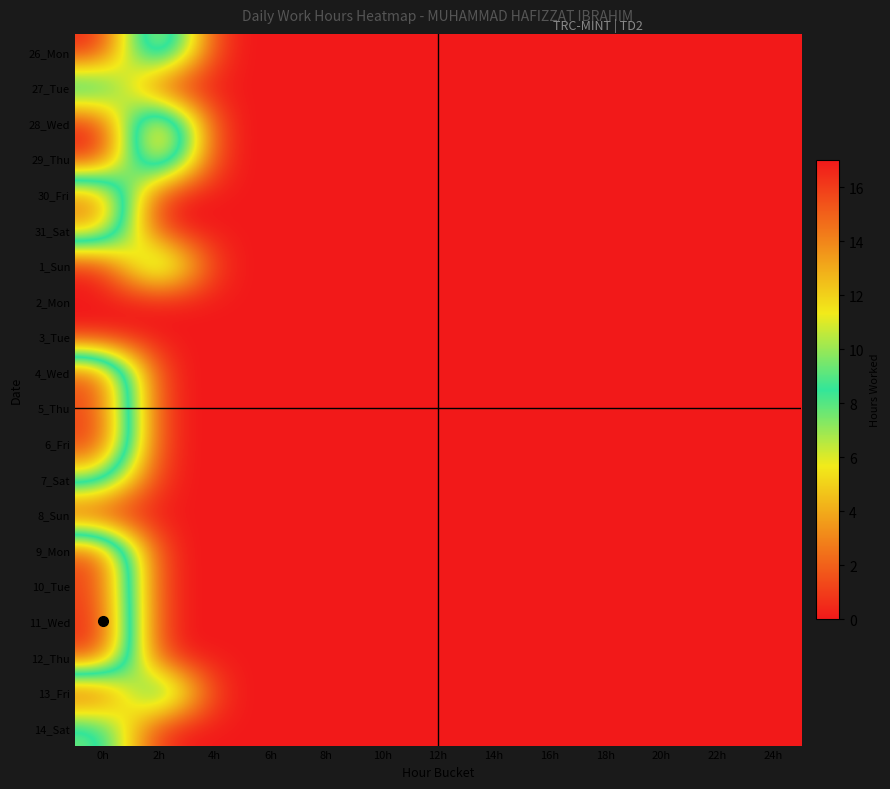

Reading left to right, list all the values displayed in this chart.

26_Mon: 0h=0.0	2h=14.1	4h=0.0	6h=0.0	8h=0.0	10h=0.0	12h=0.0	14h=0.0	16h=0.0	18h=0.0	20h=0.0	22h=0.0	24h=0.0
27_Tue: 0h=10.8	2h=0.0	4h=0.0	6h=0.0	8h=0.0	10h=0.0	12h=0.0	14h=0.0	16h=0.0	18h=0.0	20h=0.0	22h=0.0	24h=0.0
28_Wed: 0h=0.0	2h=16.5	4h=0.0	6h=0.0	8h=0.0	10h=0.0	12h=0.0	14h=0.0	16h=0.0	18h=0.0	20h=0.0	22h=0.0	24h=0.0
29_Thu: 0h=0.0	2h=15.4	4h=0.0	6h=0.0	8h=0.0	10h=0.0	12h=0.0	14h=0.0	16h=0.0	18h=0.0	20h=0.0	22h=0.0	24h=0.0
30_Fri: 0h=14.7	2h=0.0	4h=0.0	6h=0.0	8h=0.0	10h=0.0	12h=0.0	14h=0.0	16h=0.0	18h=0.0	20h=0.0	22h=0.0	24h=0.0
31_Sat: 0h=13.6	2h=0.0	4h=0.0	6h=0.0	8h=0.0	10h=0.0	12h=0.0	14h=0.0	16h=0.0	18h=0.0	20h=0.0	22h=0.0	24h=0.0
1_Sun: 0h=0.0	2h=11.1	4h=0.0	6h=0.0	8h=0.0	10h=0.0	12h=0.0	14h=0.0	16h=0.0	18h=0.0	20h=0.0	22h=0.0	24h=0.0
2_Mon: 0h=0.0	2h=0.0	4h=0.0	6h=0.0	8h=0.0	10h=0.0	12h=0.0	14h=0.0	16h=0.0	18h=0.0	20h=0.0	22h=0.0	24h=0.0
3_Tue: 0h=0.0	2h=0.0	4h=0.0	6h=0.0	8h=0.0	10h=0.0	12h=0.0	14h=0.0	16h=0.0	18h=0.0	20h=0.0	22h=0.0	24h=0.0
4_Wed: 0h=15.9	2h=0.0	4h=0.0	6h=0.0	8h=0.0	10h=0.0	12h=0.0	14h=0.0	16h=0.0	18h=0.0	20h=0.0	22h=0.0	24h=0.0
5_Thu: 0h=15.8	2h=0.0	4h=0.0	6h=0.0	8h=0.0	10h=0.0	12h=0.0	14h=0.0	16h=0.0	18h=0.0	20h=0.0	22h=0.0	24h=0.0
6_Fri: 0h=16.6	2h=0.0	4h=0.0	6h=0.0	8h=0.0	10h=0.0	12h=0.0	14h=0.0	16h=0.0	18h=0.0	20h=0.0	22h=0.0	24h=0.0
7_Sat: 0h=10.4	2h=0.0	4h=0.0	6h=0.0	8h=0.0	10h=0.0	12h=0.0	14h=0.0	16h=0.0	18h=0.0	20h=0.0	22h=0.0	24h=0.0
8_Sun: 0h=0.0	2h=0.0	4h=0.0	6h=0.0	8h=0.0	10h=0.0	12h=0.0	14h=0.0	16h=0.0	18h=0.0	20h=0.0	22h=0.0	24h=0.0
9_Mon: 0h=15.8	2h=0.0	4h=0.0	6h=0.0	8h=0.0	10h=0.0	12h=0.0	14h=0.0	16h=0.0	18h=0.0	20h=0.0	22h=0.0	24h=0.0
10_Tue: 0h=16.1	2h=0.0	4h=0.0	6h=0.0	8h=0.0	10h=0.0	12h=0.0	14h=0.0	16h=0.0	18h=0.0	20h=0.0	22h=0.0	24h=0.0
11_Wed: 0h=16.6	2h=0.0	4h=0.0	6h=0.0	8h=0.0	10h=0.0	12h=0.0	14h=0.0	16h=0.0	18h=0.0	20h=0.0	22h=0.0	24h=0.0
12_Thu: 0h=16.5	2h=0.0	4h=0.0	6h=0.0	8h=0.0	10h=0.0	12h=0.0	14h=0.0	16h=0.0	18h=0.0	20h=0.0	22h=0.0	24h=0.0
13_Fri: 0h=0.0	2h=12.3	4h=0.0	6h=0.0	8h=0.0	10h=0.0	12h=0.0	14h=0.0	16h=0.0	18h=0.0	20h=0.0	22h=0.0	24h=0.0
14_Sat: 0h=9.9	2h=0.0	4h=0.0	6h=0.0	8h=0.0	10h=0.0	12h=0.0	14h=0.0	16h=0.0	18h=0.0	20h=0.0	22h=0.0	24h=0.0